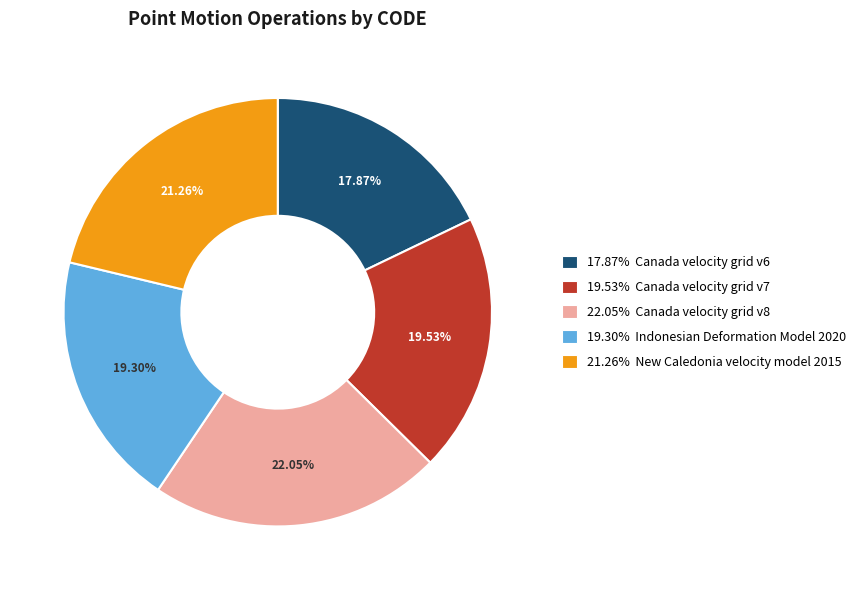

Does 22.05% Canada velocity grid v8 account for over 50% of the chart?

No